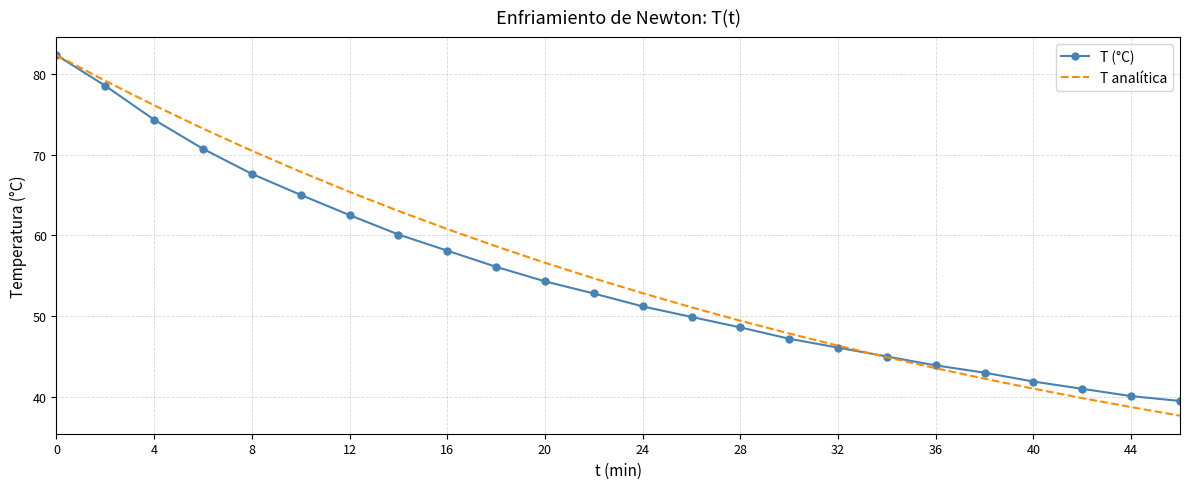

What is the maximum value for T (°C)?

82.3